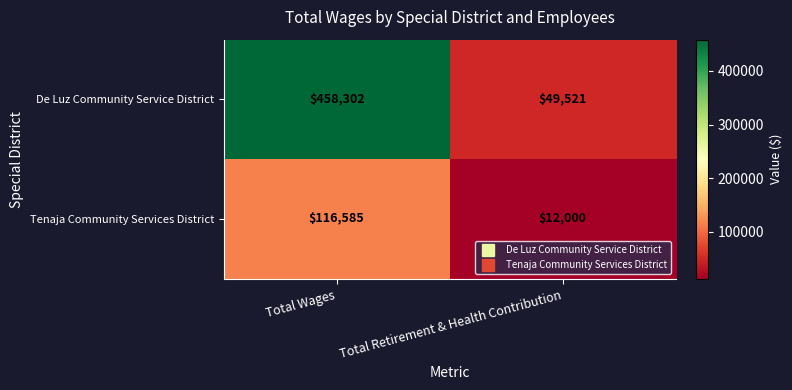

What is the total value across all series at Total Wages?

574887